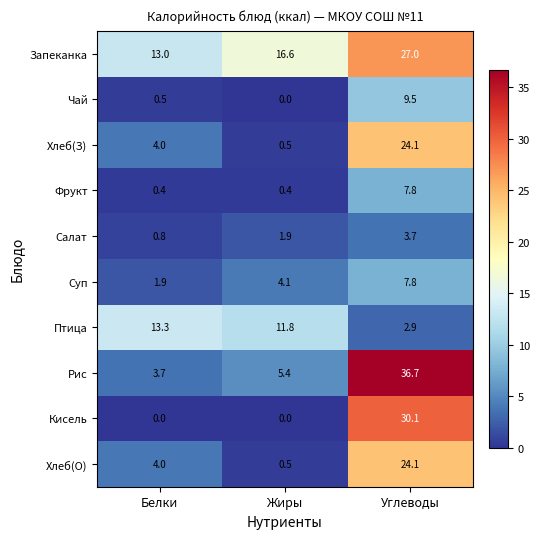

At which category is the sum across all series the highest?

Углеводы